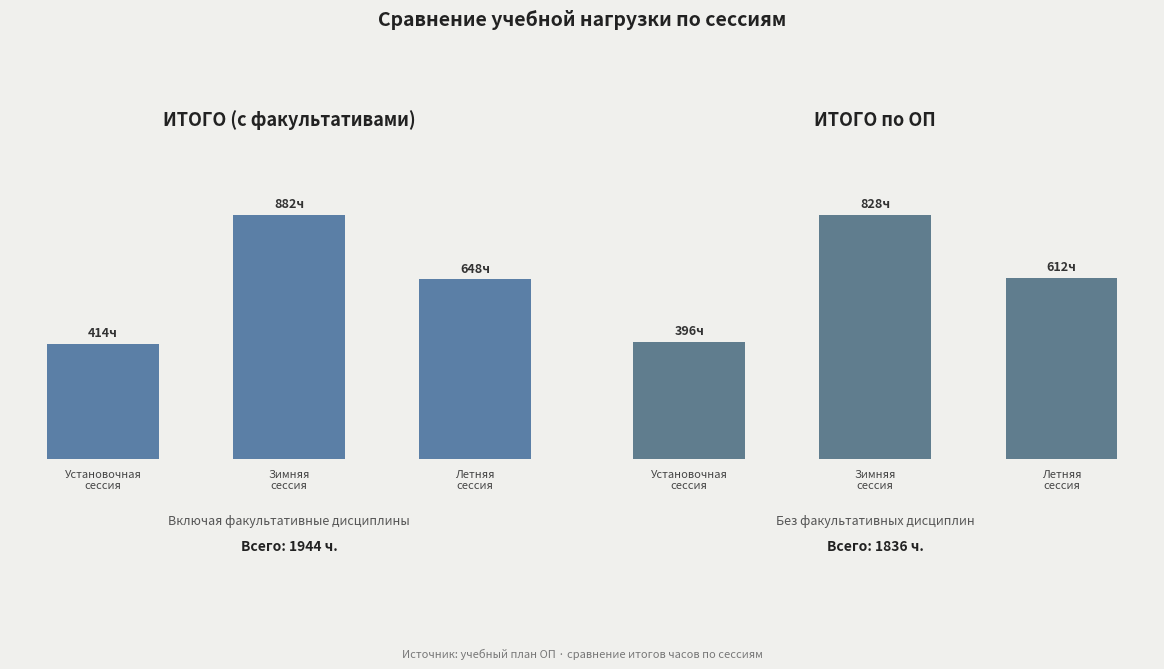

What are all the series names shown in the legend?

ИТОГО (с факультативами), ИТОГО по ОП